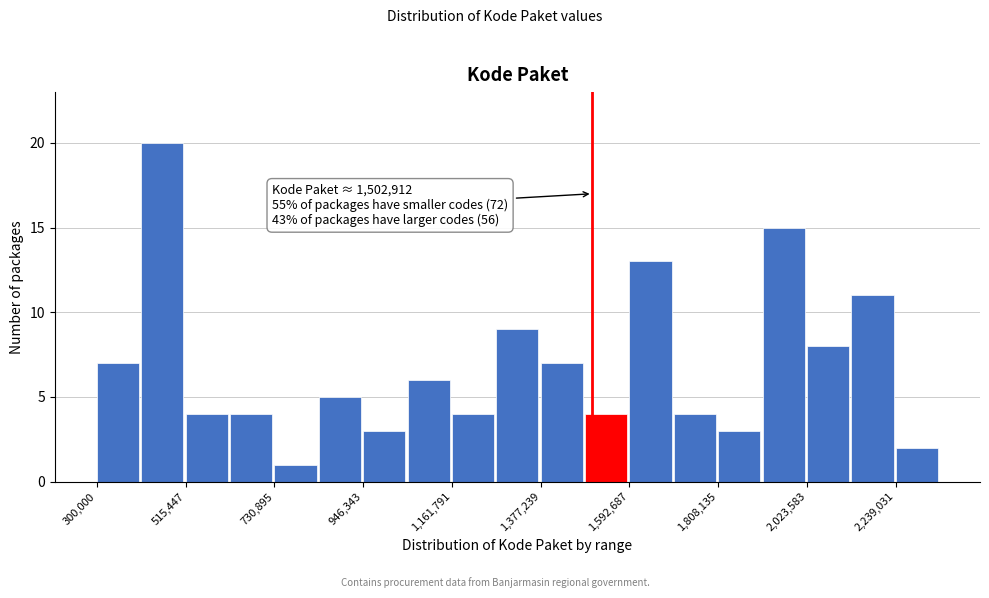

Read against the x-axis, roughly where is the centre of the tallest bar?

450000